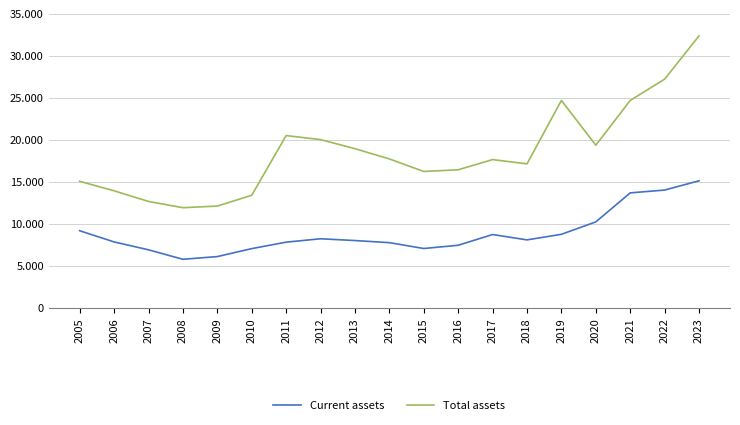

Rank the series by their maximum value, from highest to lowest.

Total assets, Current assets